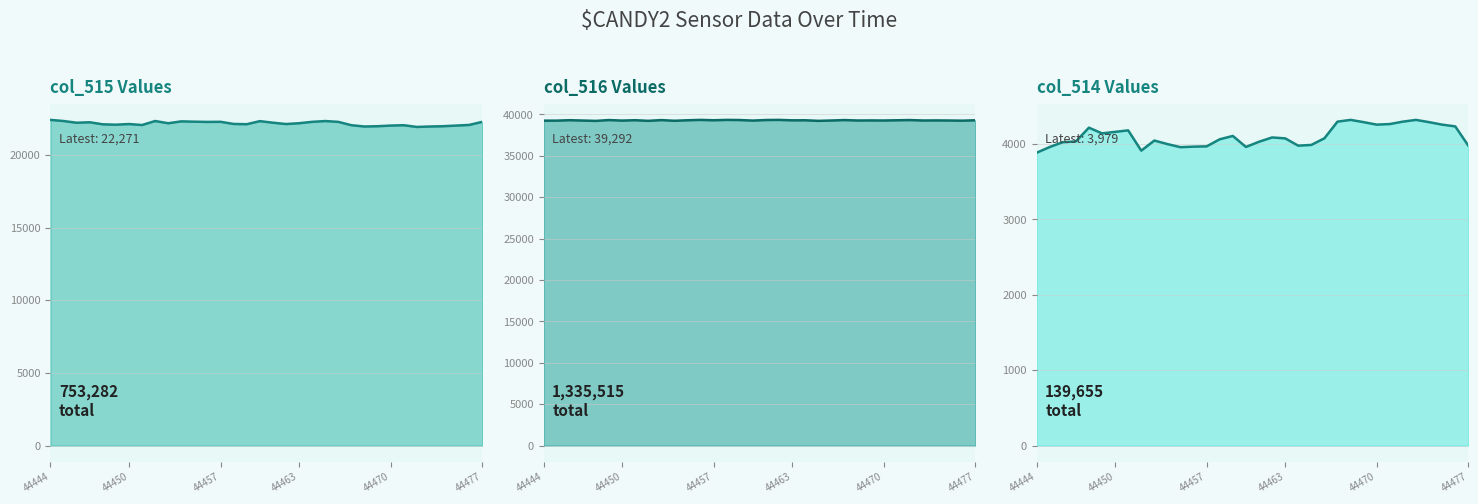

How many lines are shown in the chart?

3